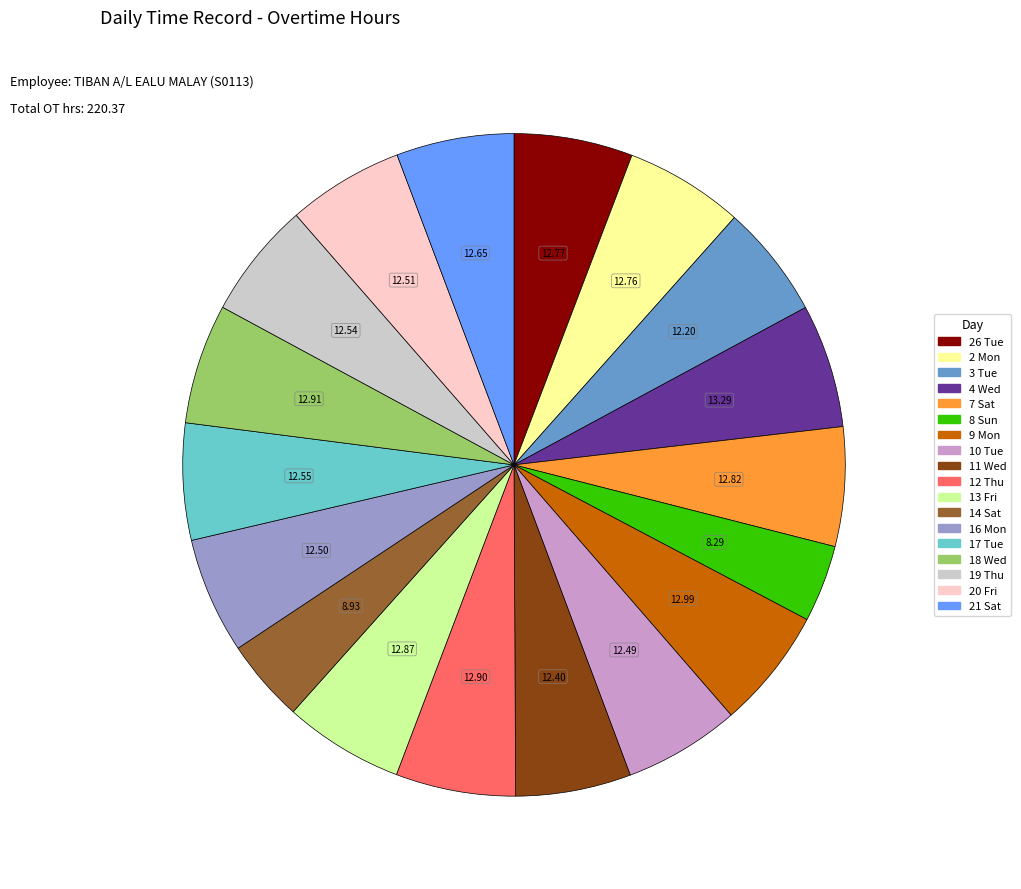

Does 4 Wed account for over 50% of the chart?

No